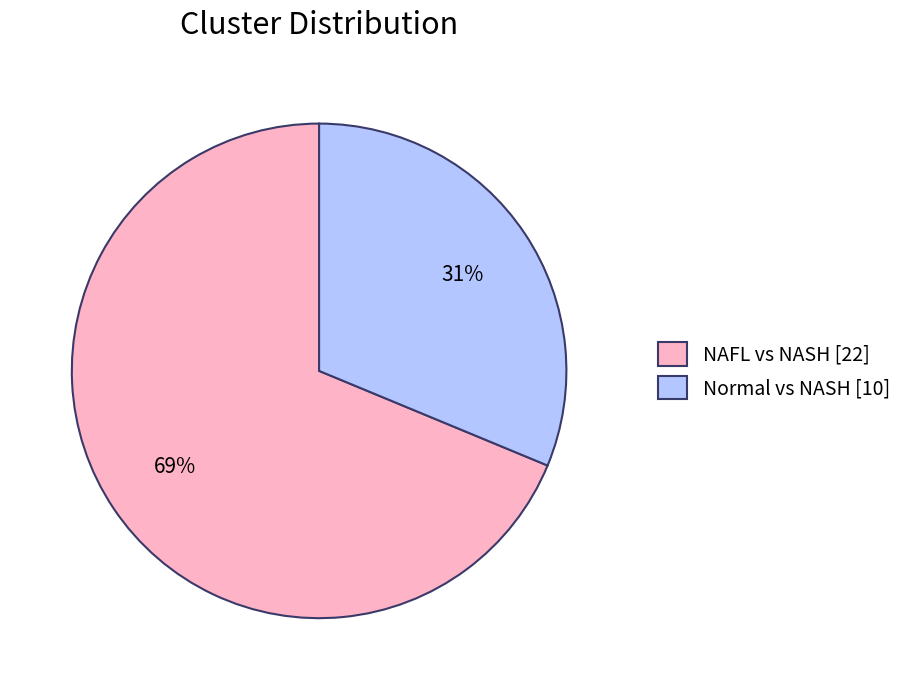

Which has a higher value, Normal vs NASH or NAFL vs NASH?

NAFL vs NASH